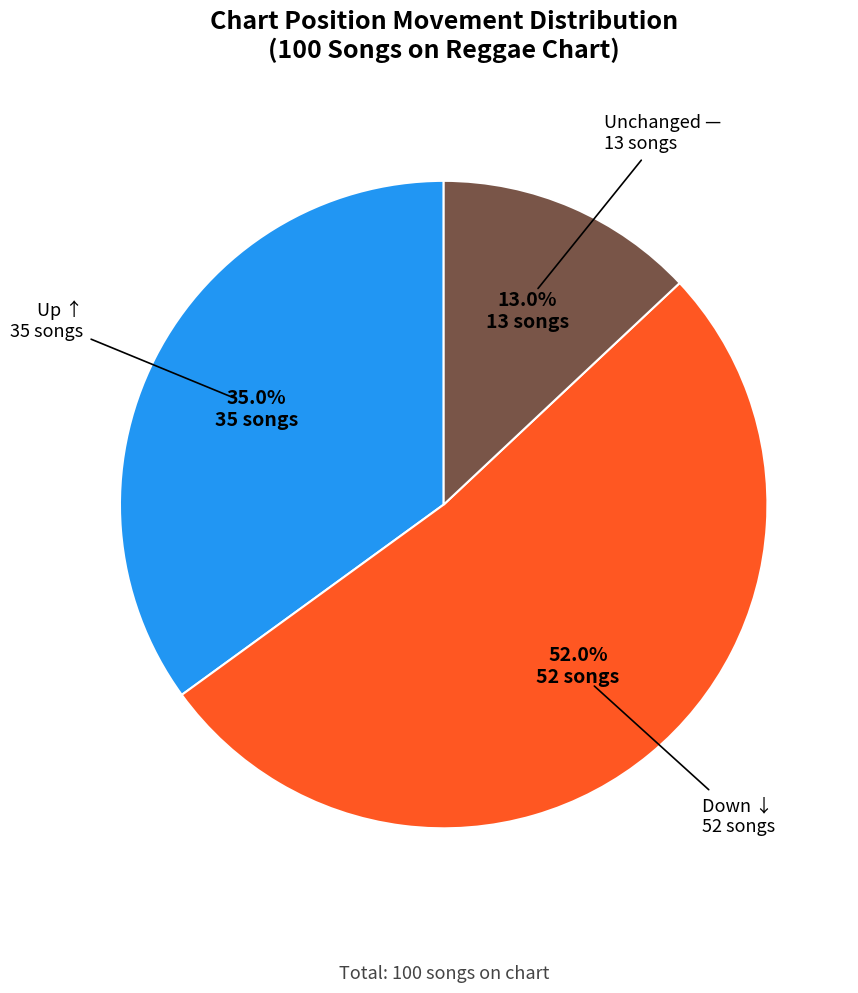

Is there any slice that represents more than half of the pie?

Yes